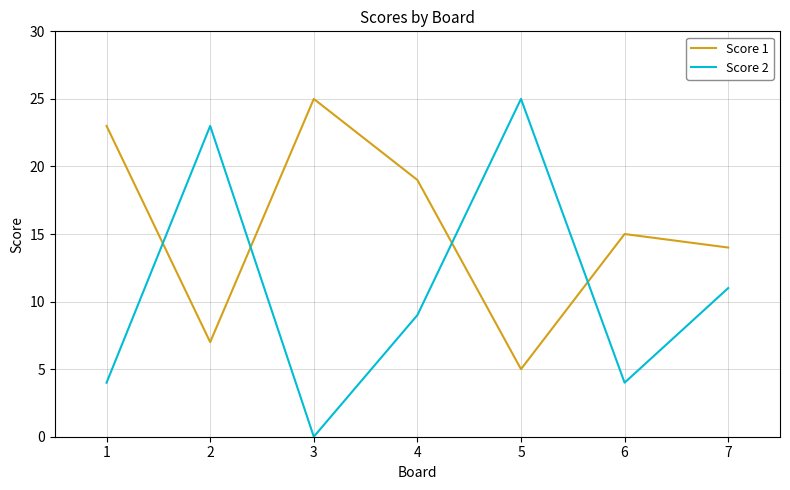

Rank the series by their average value, from highest to lowest.

Score 1, Score 2